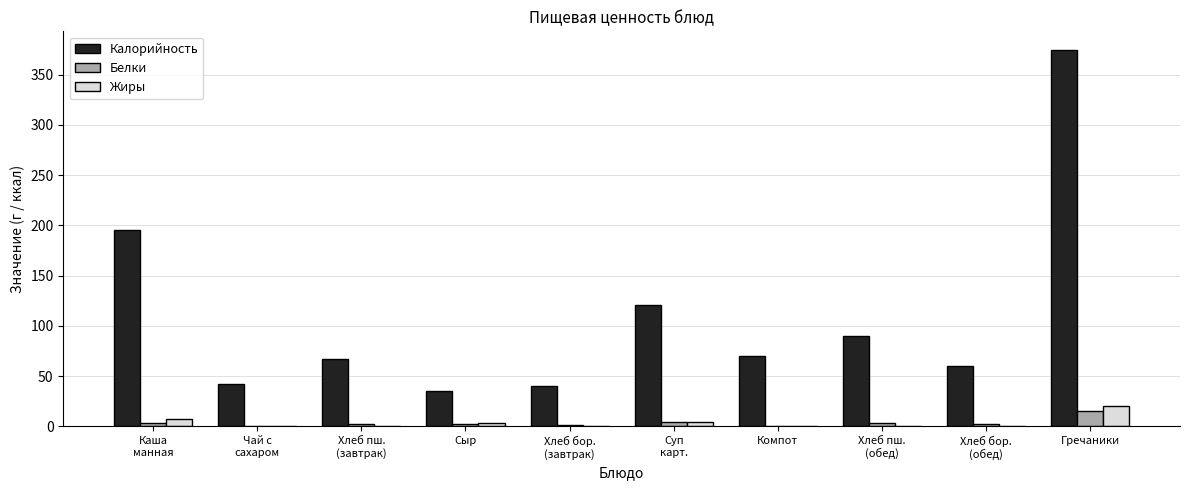

What is the difference between the Белки values at Каша
манная and Хлеб пш.
(завтрак)?

0.7